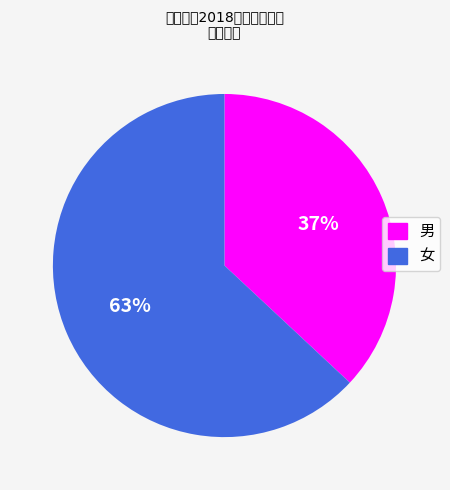

The 男 slice represents 29% of the pie. True or false?

False